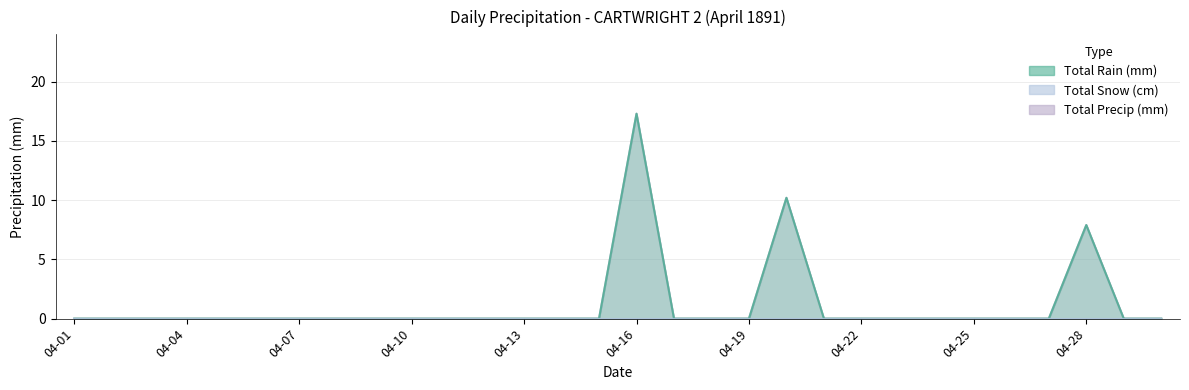

True or false: Total Rain (mm) and Total Precip (mm) cross at least once.

False